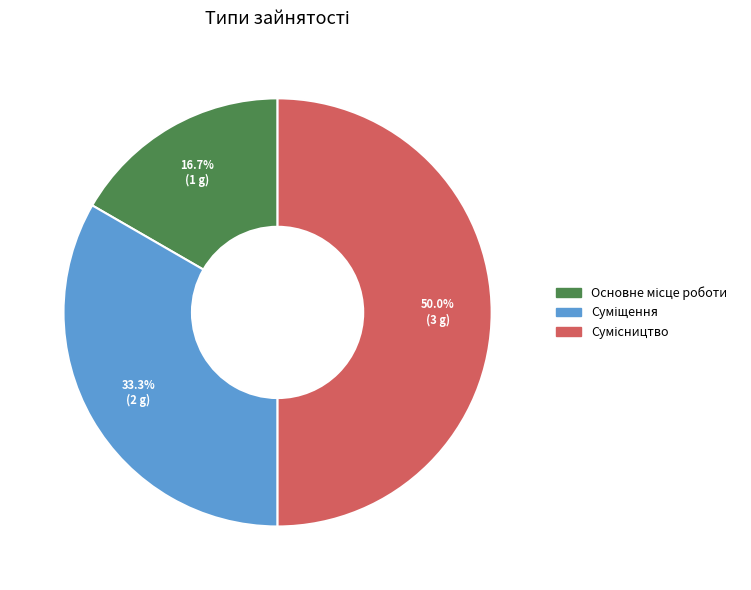

What is the ratio of the value at Суміщення to the value at Сумісництво?

0.7